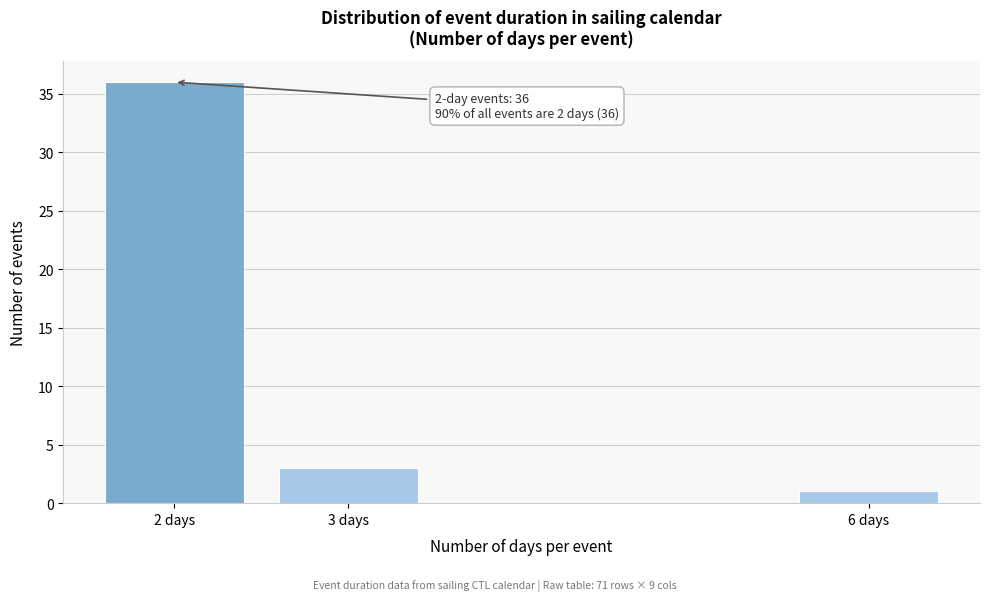

Reading right to left, extract all data points from this chart.

1	3	36